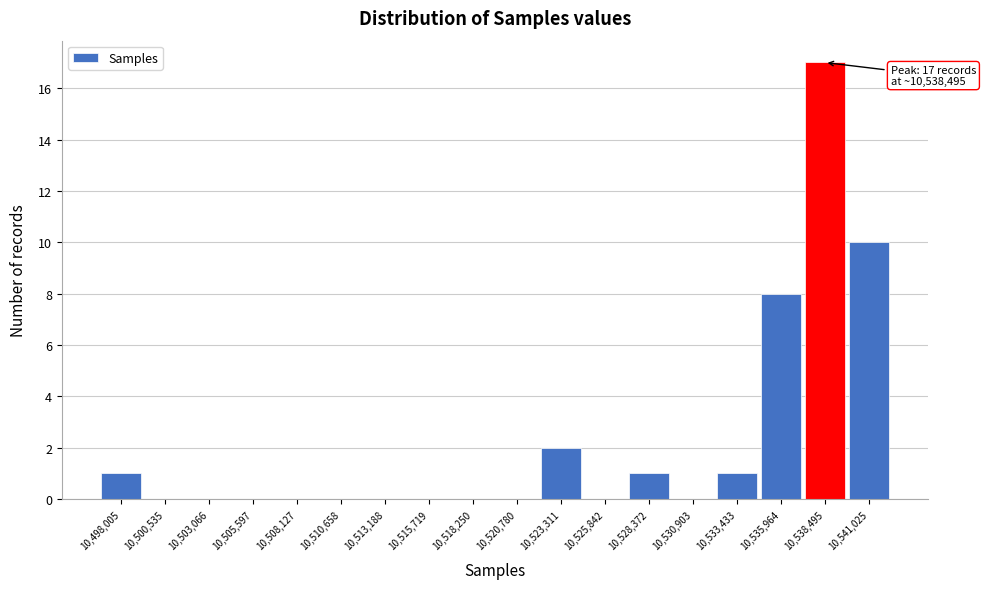

Which range on the x-axis has the tallest bar?

10537000 to 10540000